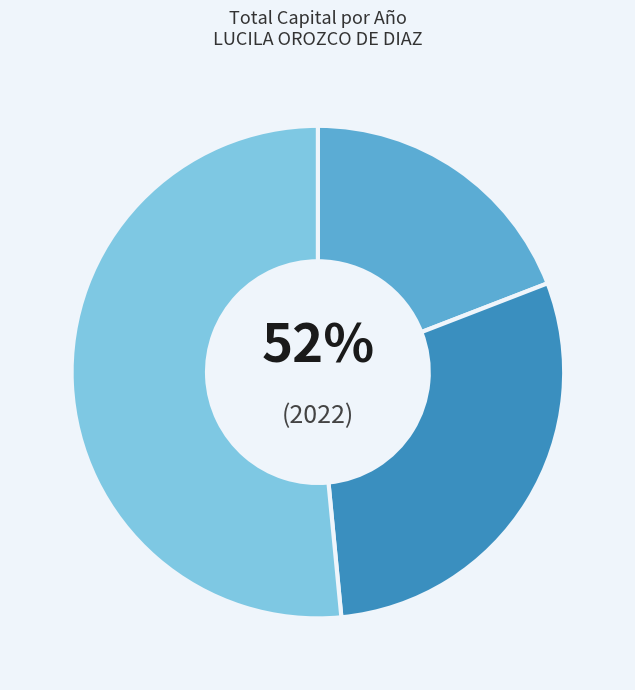

How many slices are in this pie chart?

3